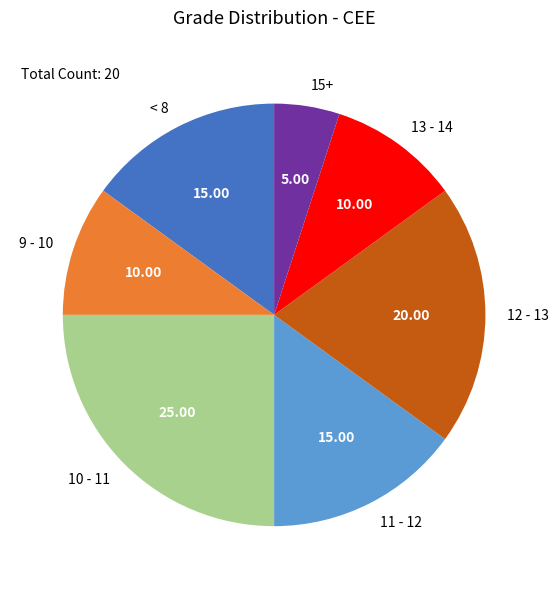

Combined, do 10 - 11 and 13 - 14 account for over 50%?

No